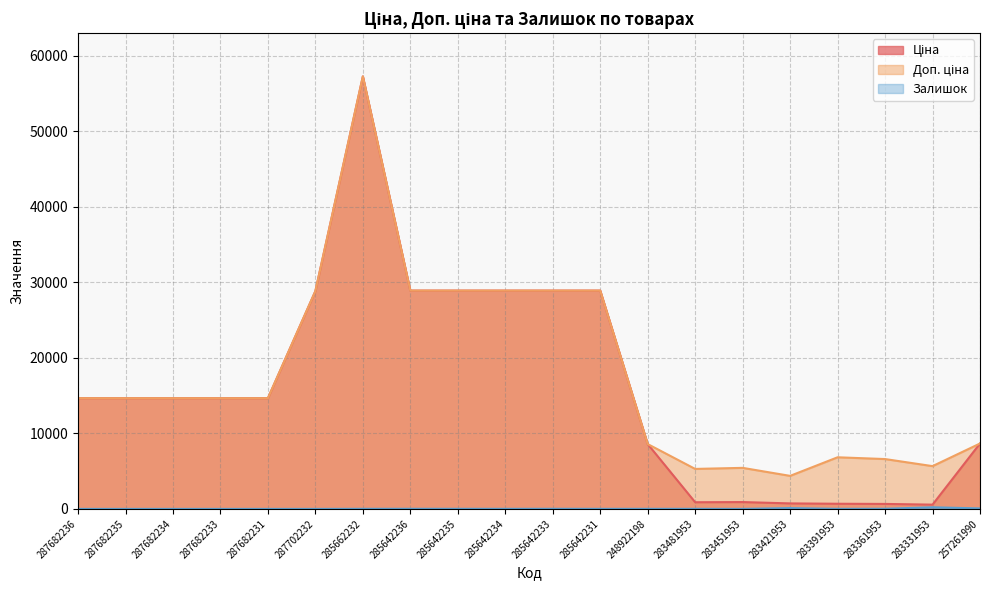

Is the value of Доп. ціна at 287682231 greater than the value of Ціна at 283361953?

Yes